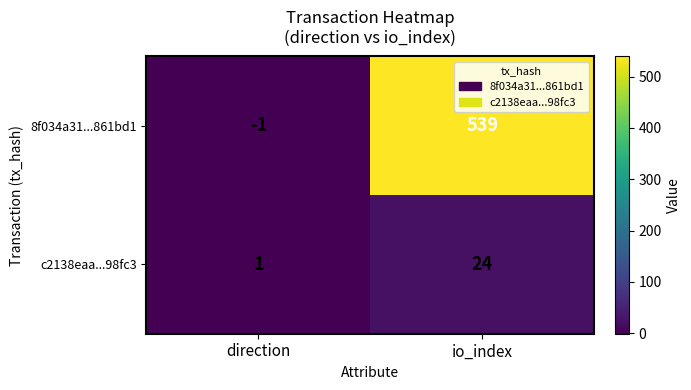

What is the total value across all series at io_index?

563